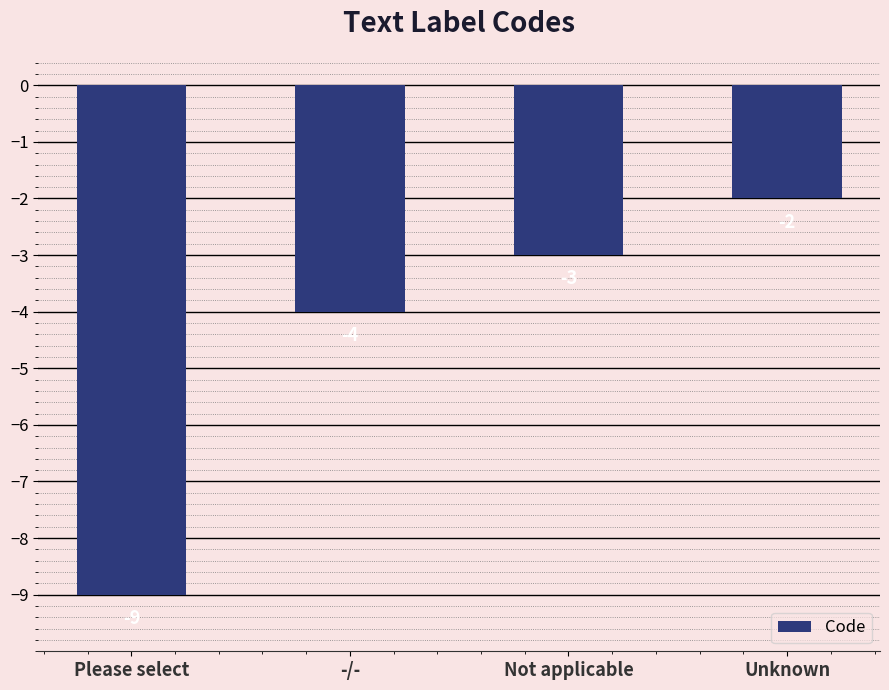

What is the sum of the values at Not applicable and Please select?

-12